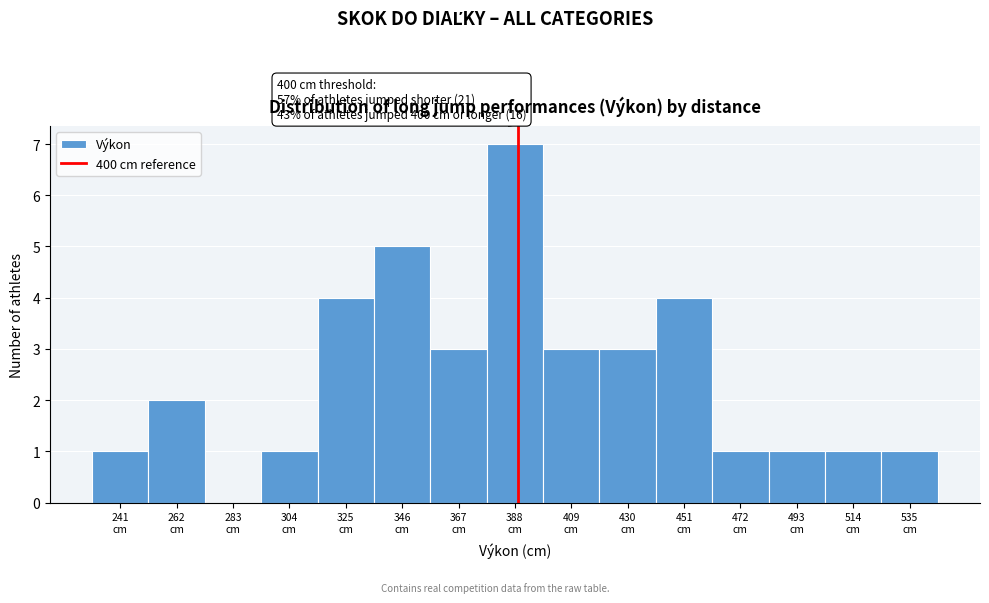

What is the sum of all values?

37